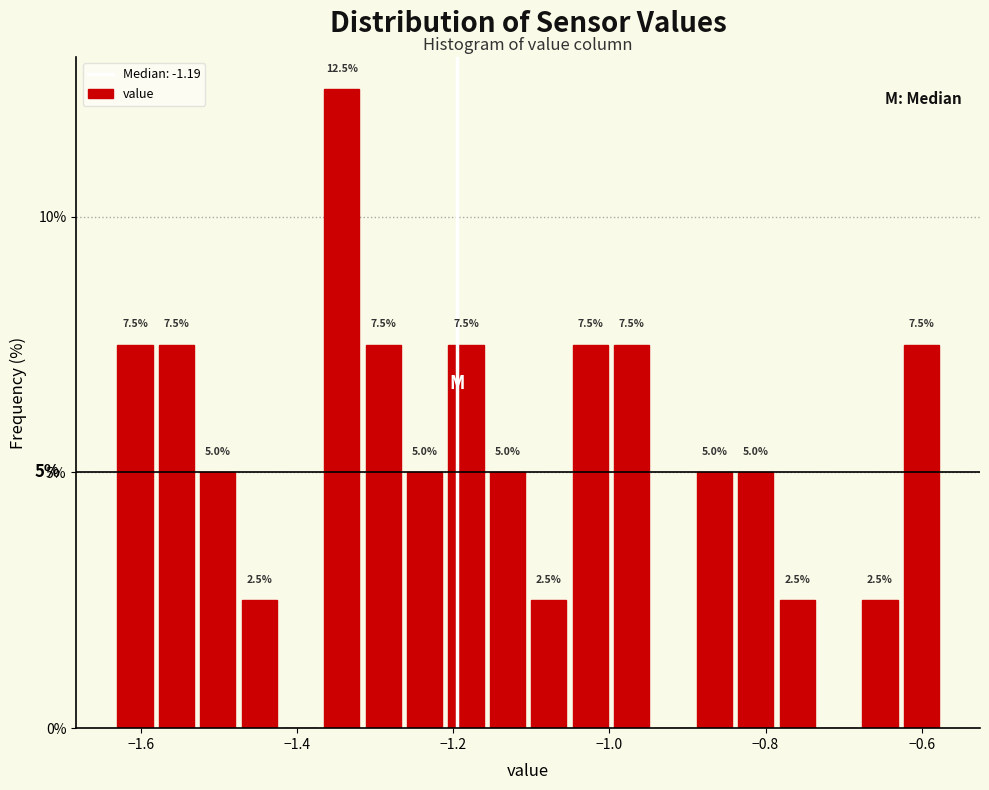

Around what value on the x-axis is the tallest bar? Give the approximate position of its centre, as read against the axis.

-1.34